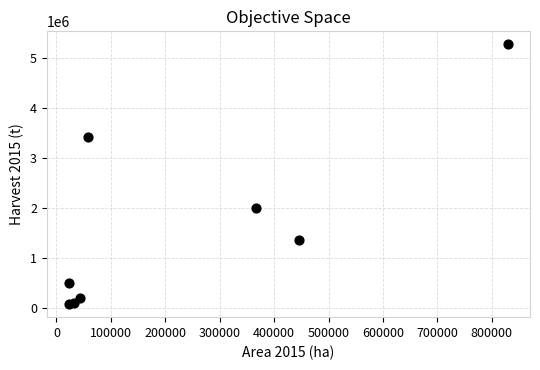

What is the average X value?

227748.7